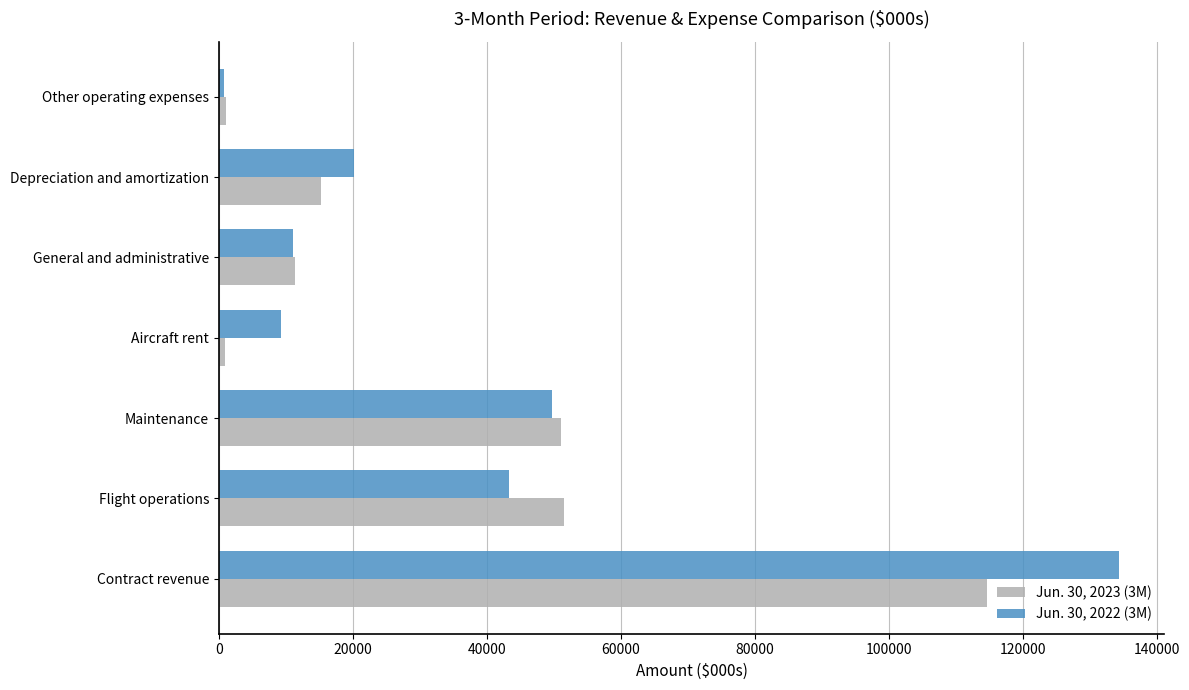

At which category is the sum across all series the highest?

Contract revenue